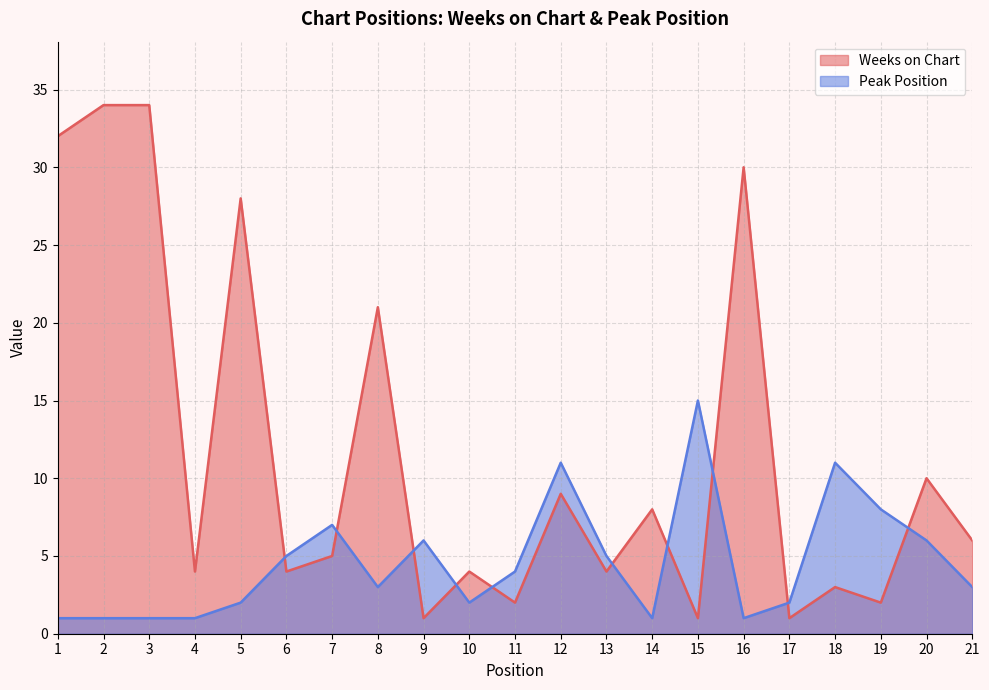

At which category is the sum across all series the highest?

2